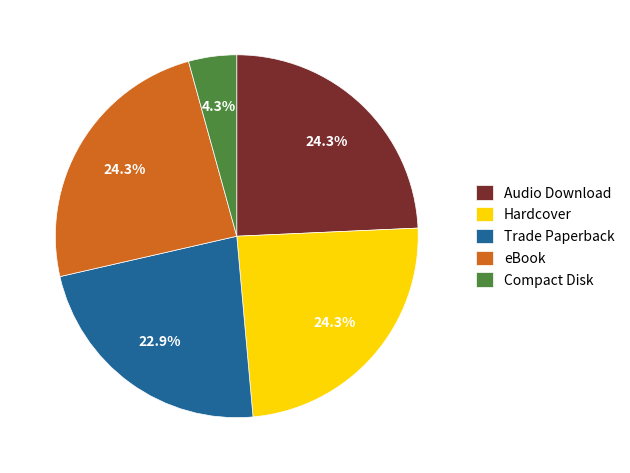

What percentage do Audio Download and eBook together represent?

48.6%